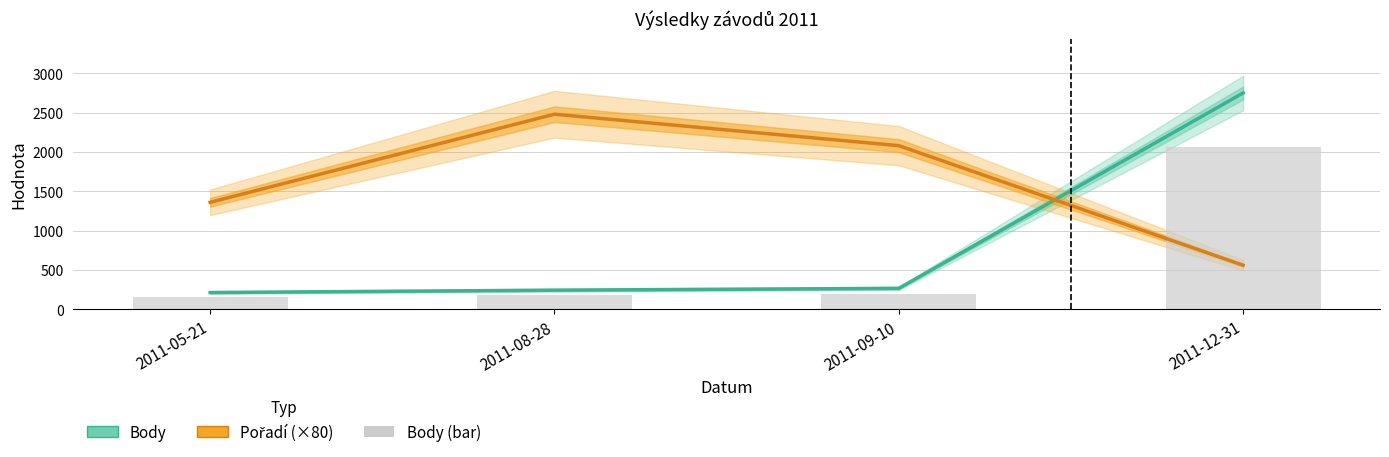

How many groups of bars are there?

4